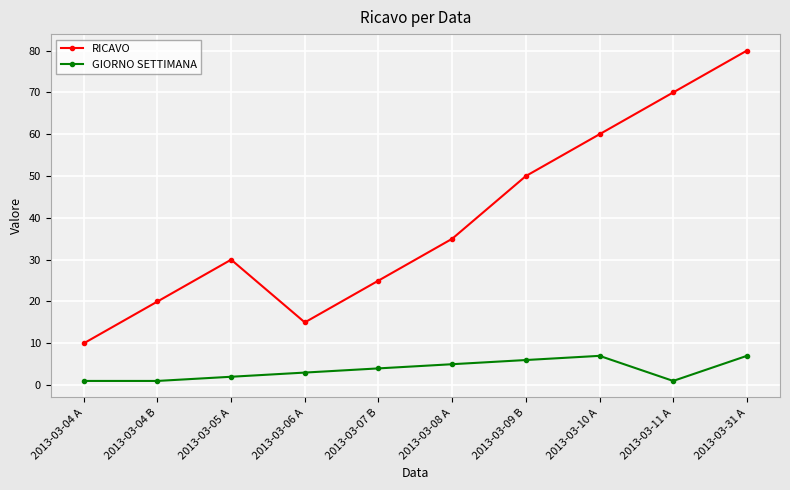

True or false: GIORNO SETTIMANA has more than 0 interior local peaks.

True